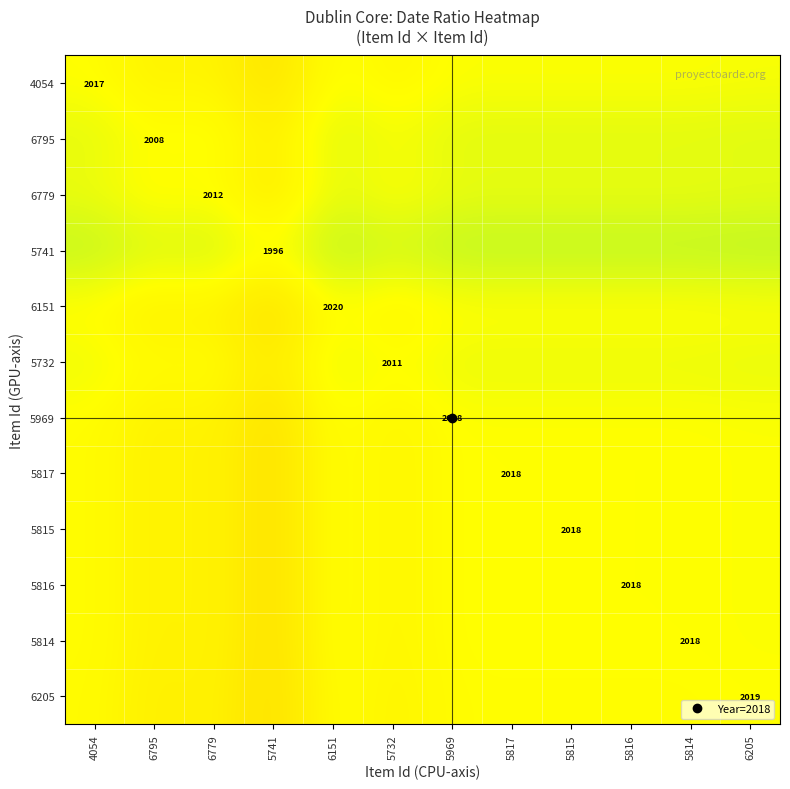

What is the maximum value shown in the chart?

1.0